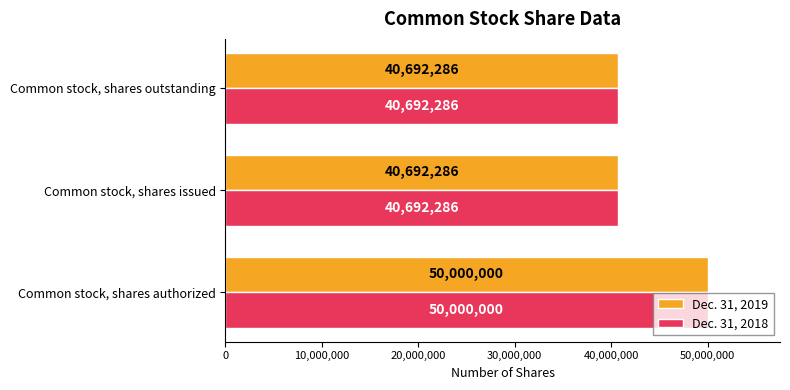

At which category is the sum across all series the highest?

Common stock, shares authorized